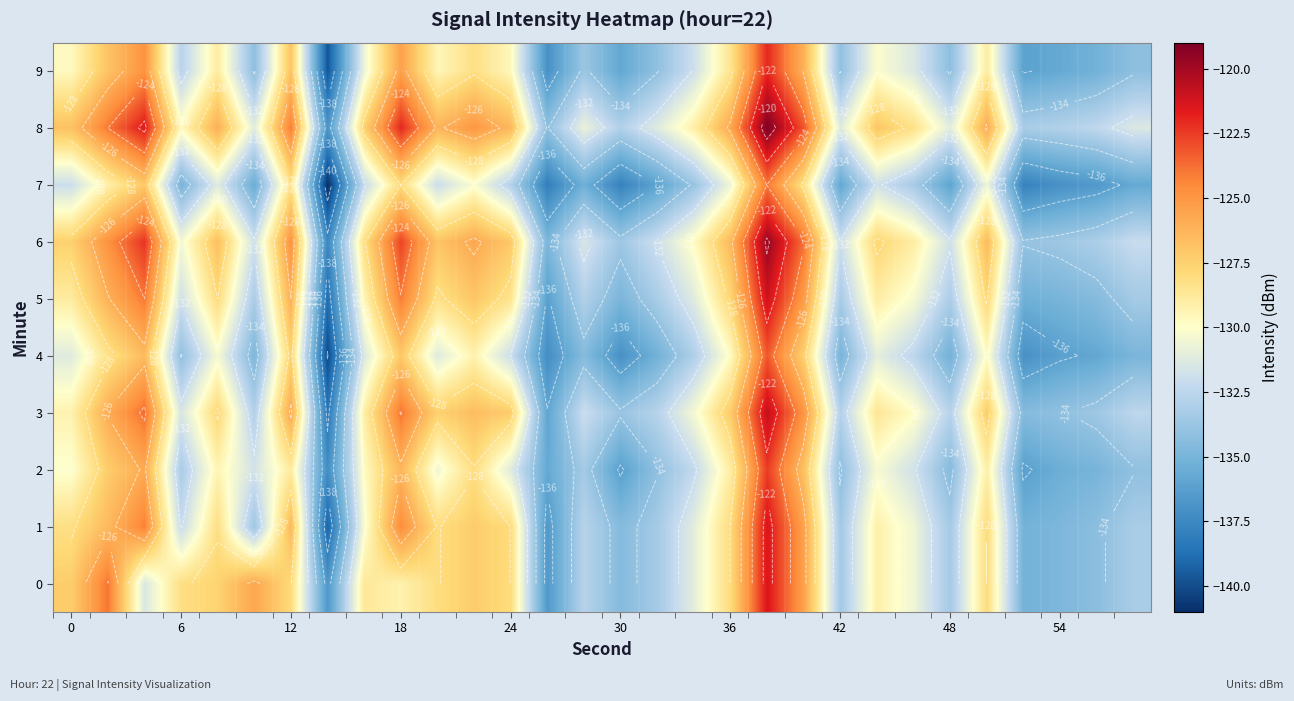

What is the highest value of the 6 series?

-119.7